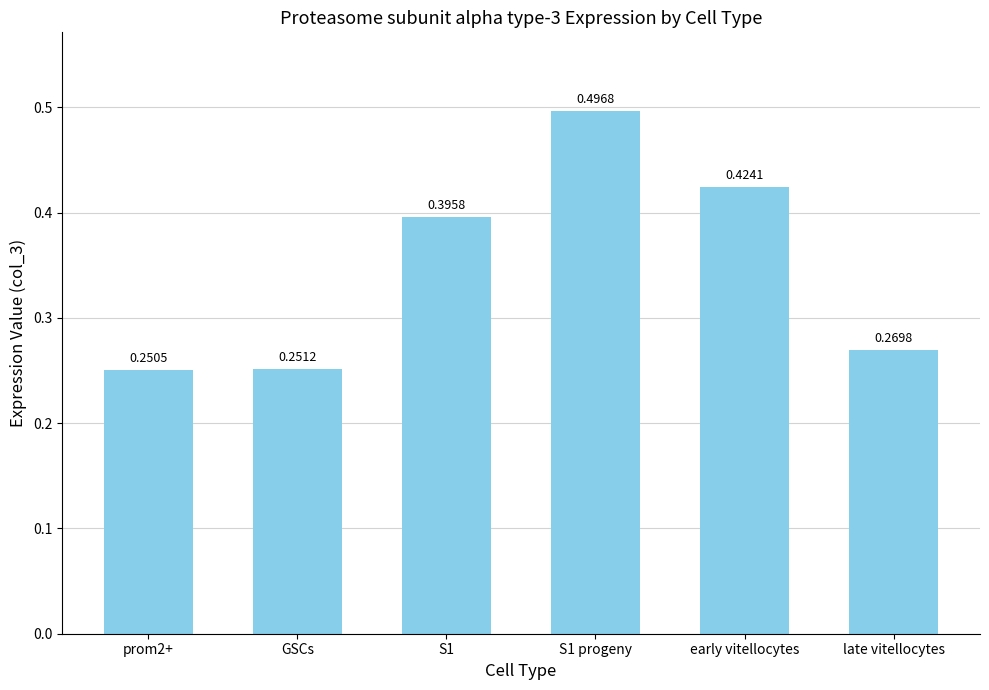

List the labels in order of value, largest first.

S1 progeny, early vitellocytes, S1, late vitellocytes, GSCs, prom2+